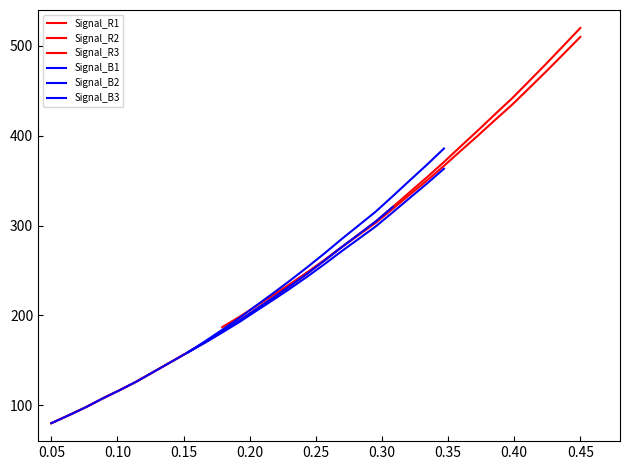

Count the number of categories in the chart.

32